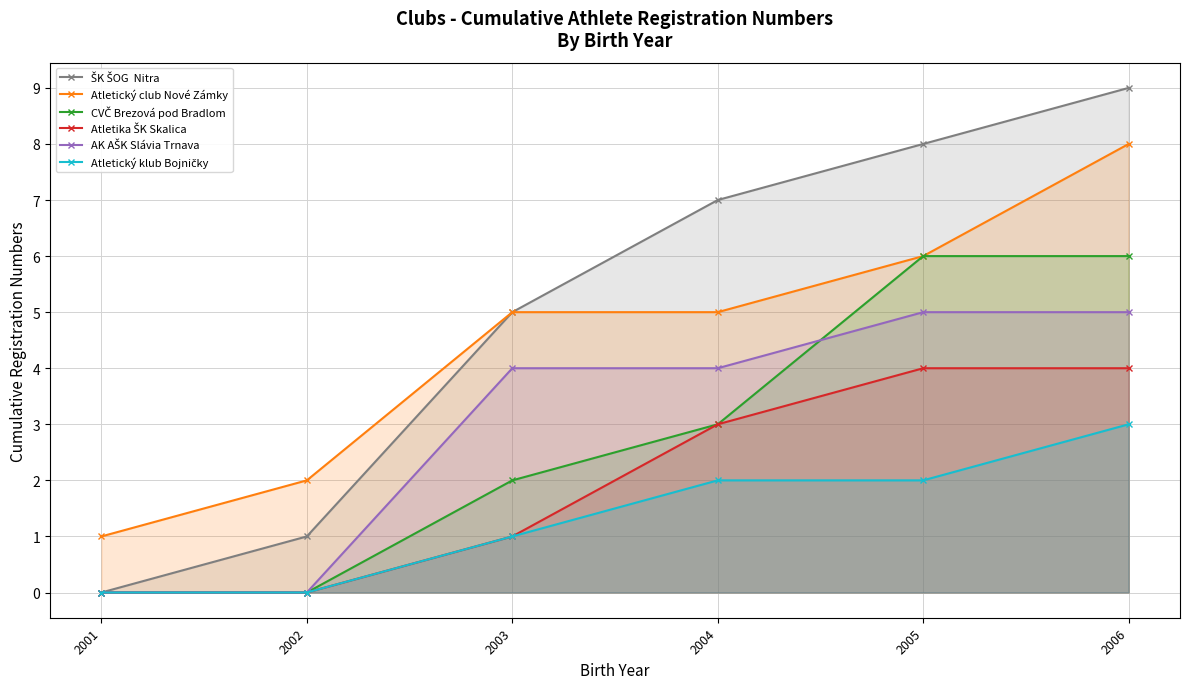

The value of Atletika ŠK Skalica at 2002 is -2. True or false?

False